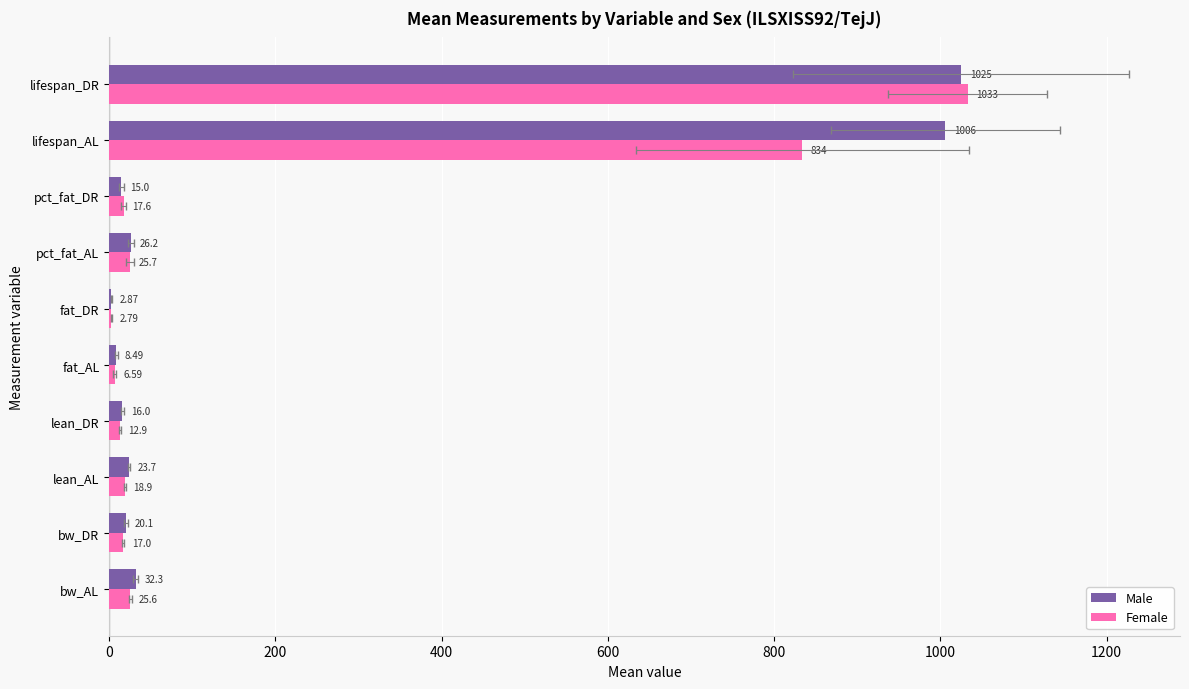

How many series are shown in this chart?

2